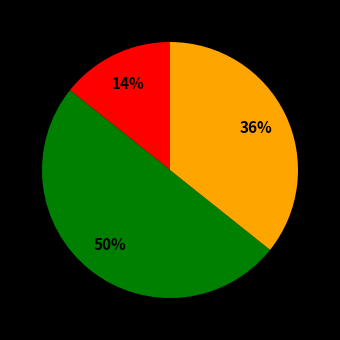

To the nearest percent, what is the average slice percentage?

33%